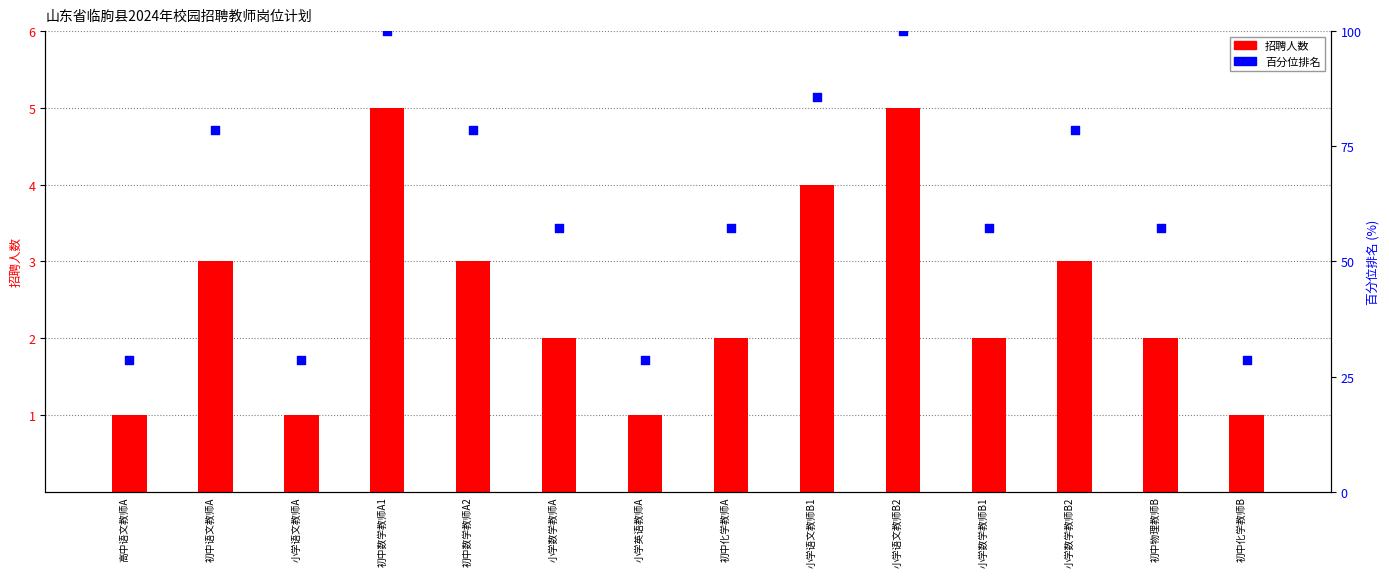

What are all the series names shown in the legend?

招聘人数, 百分位排名